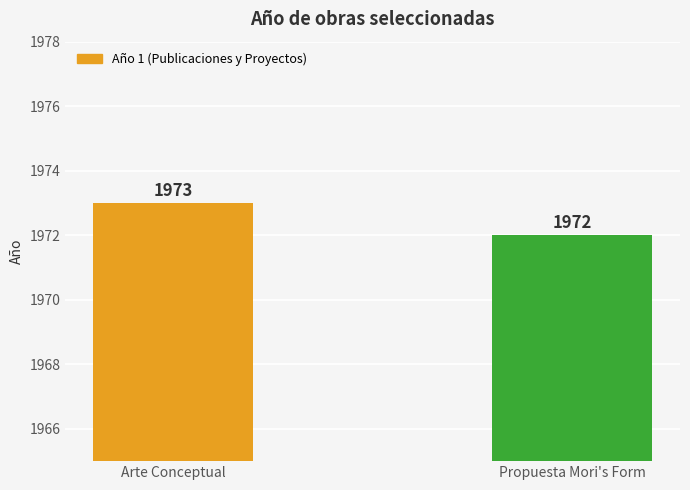

Reading left to right, transcribe all the data shown in this chart.

1973	1972